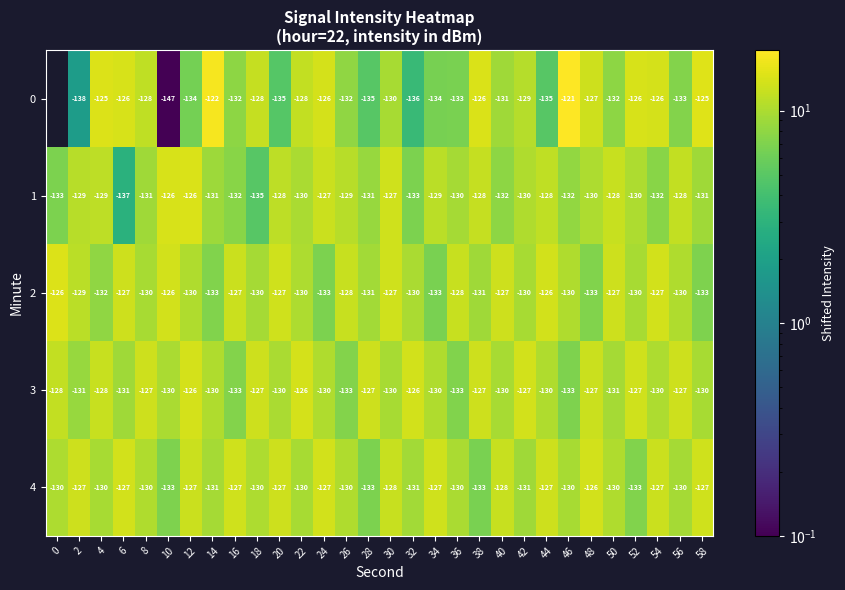

Is the value of 0 at 42 greater than the value of 2 at 4?

Yes